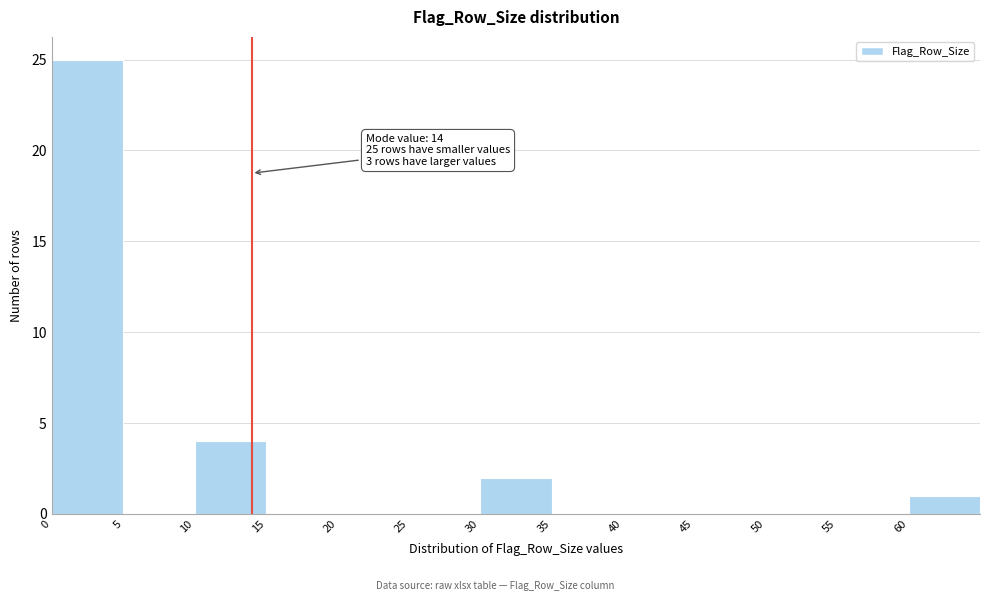

Over which range of the x-axis is the bar tallest?

0 to 5